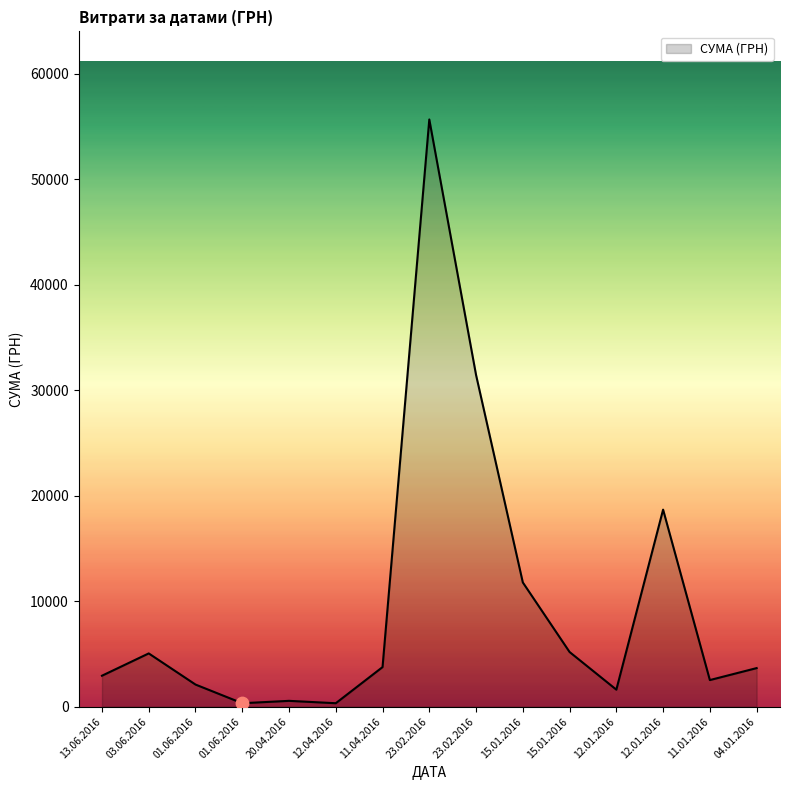

Between 15.01.2016 and 12.04.2016, which is larger?

15.01.2016